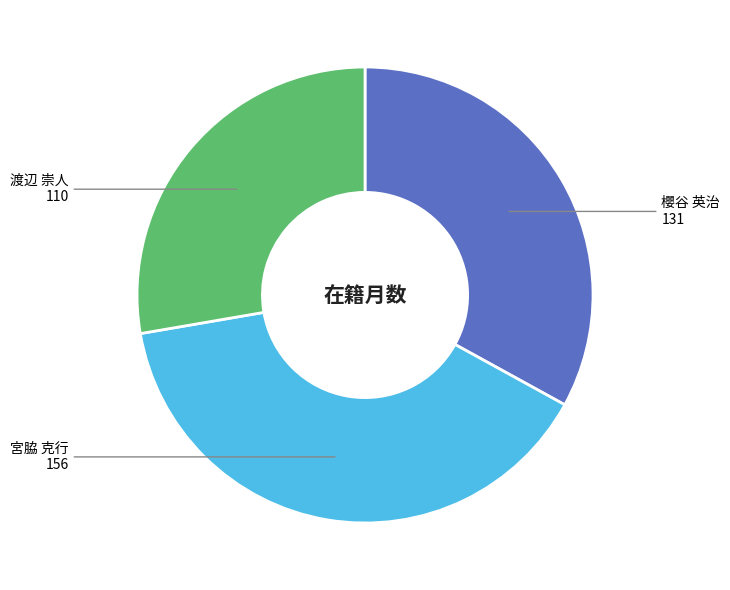

Rank the categories by value from highest to lowest.

宮脇 克行, 櫻谷 英治, 渡辺 崇人